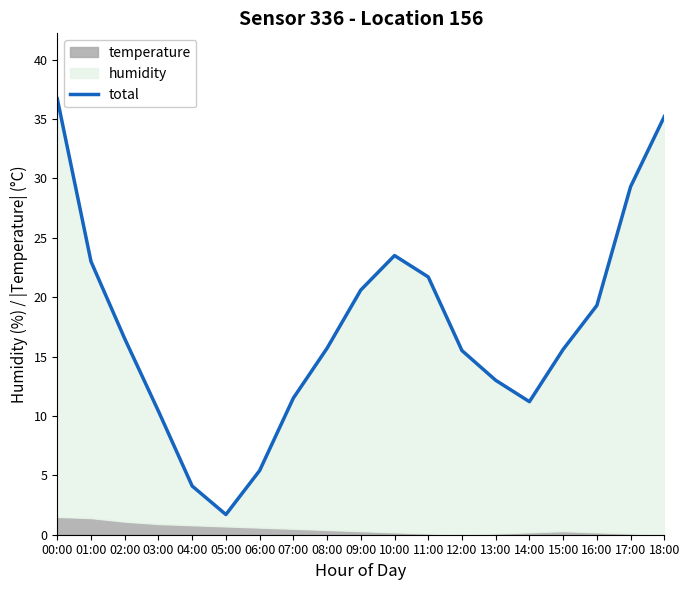

Reading right to left, list all the values displayed in this chart.

35.2	29.3	19.3	15.6	11.2	13.0	15.5	21.7	23.5	20.6	15.7	11.5	5.4	1.7	4.1	10.4	16.5	23.0	36.7